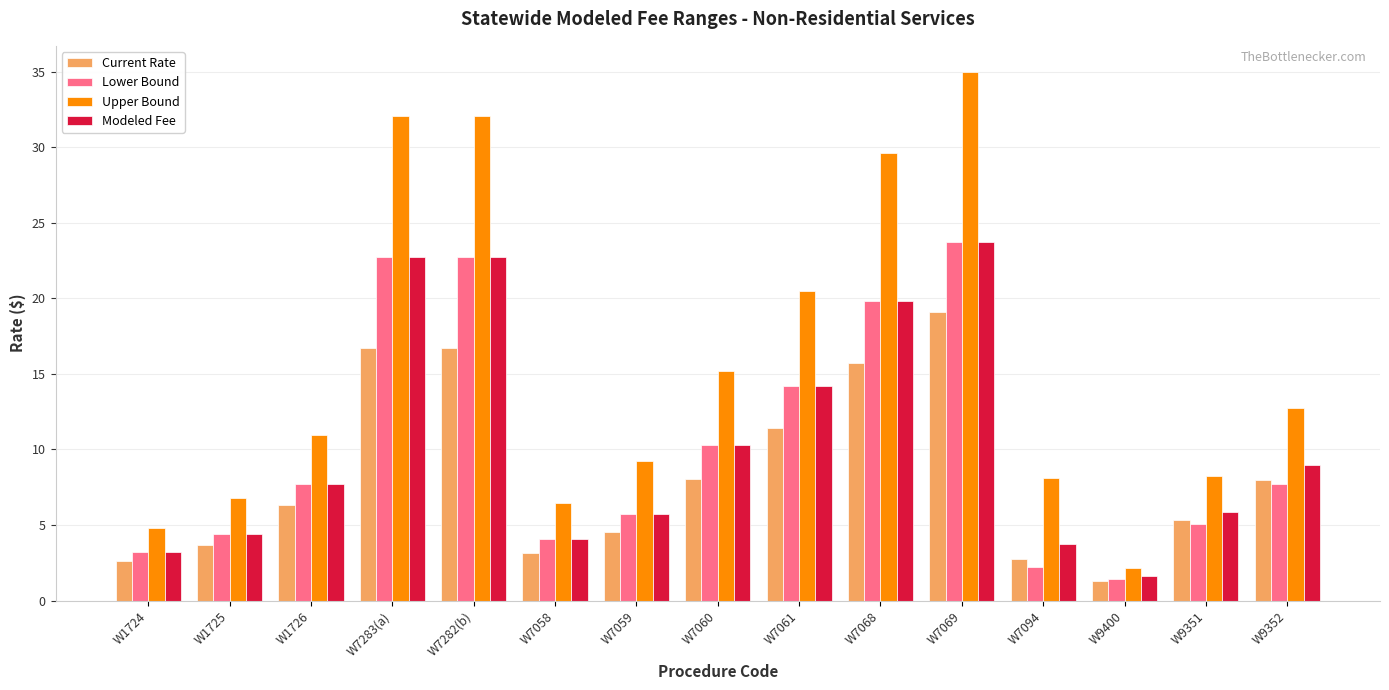

Where is Modeled Fee nearest to the value 12?

W7060